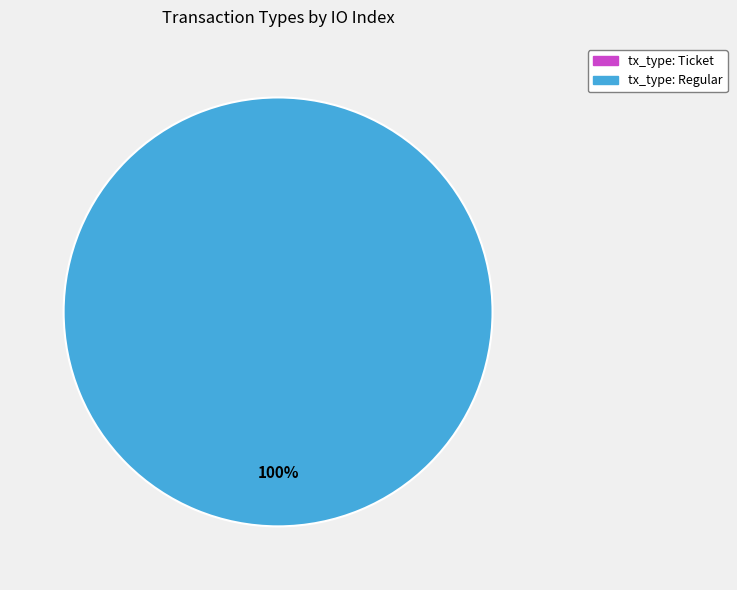

Count the number of slices in the pie.

2